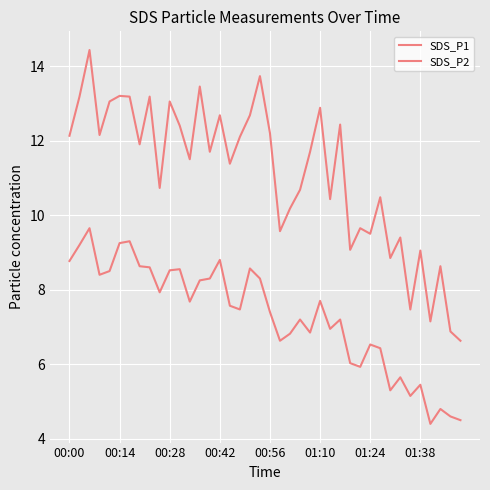

True or false: SDS_P2 and SDS_P1 intersect in this chart.

False